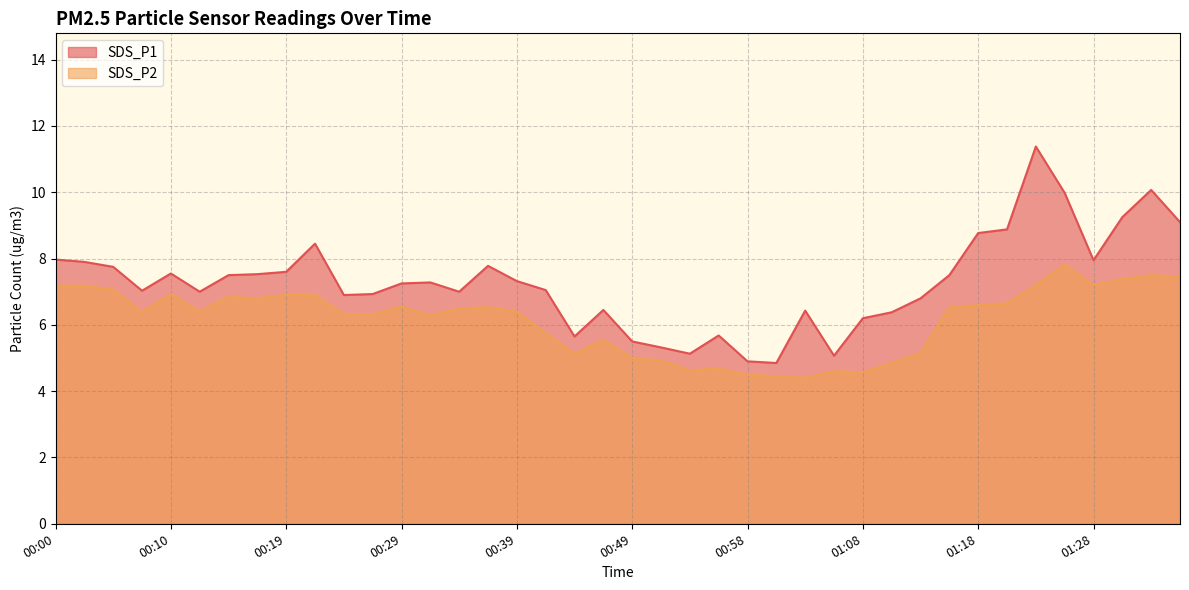

What is the maximum value shown in the chart?

11.4